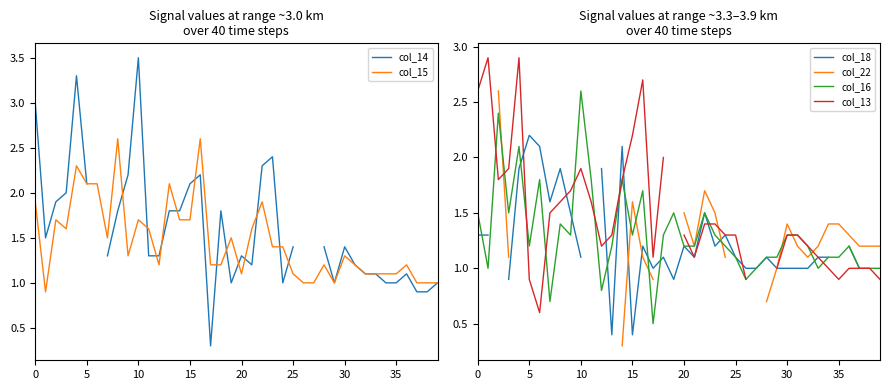

What is the difference between the maximum and minimum values in the col_15 series?

1.7